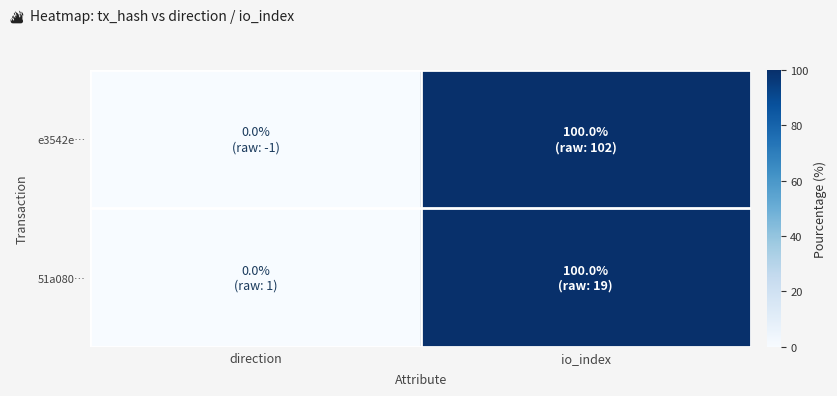

Which has a higher value, io_index or direction?

io_index